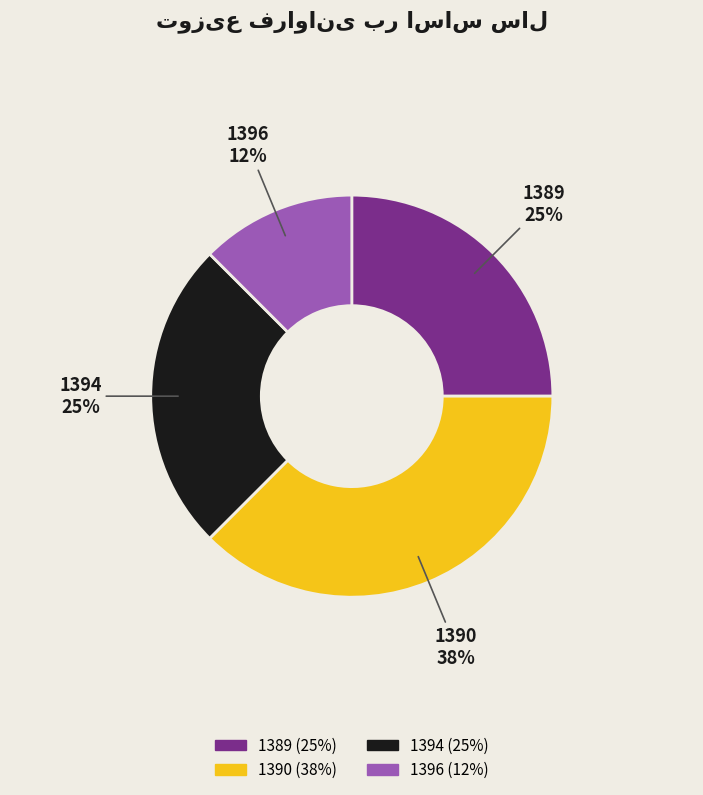

To the nearest percent, what portion does 1389 represent?

25%